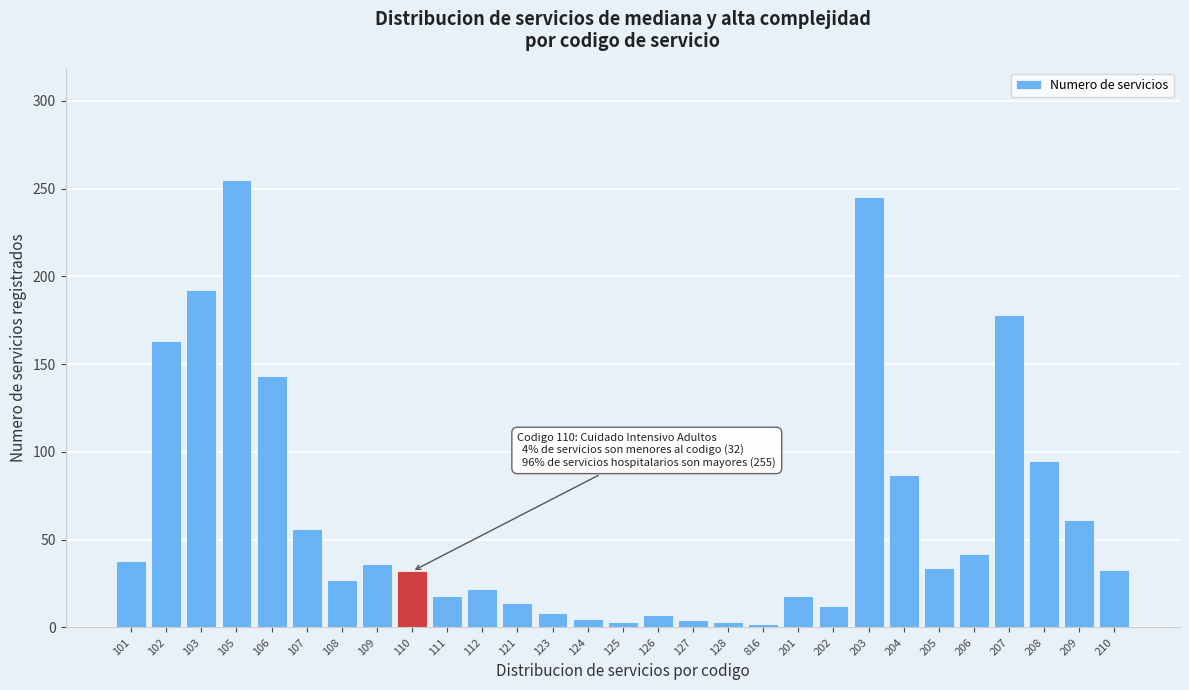

True or false: the data shows 36 at 109.

True